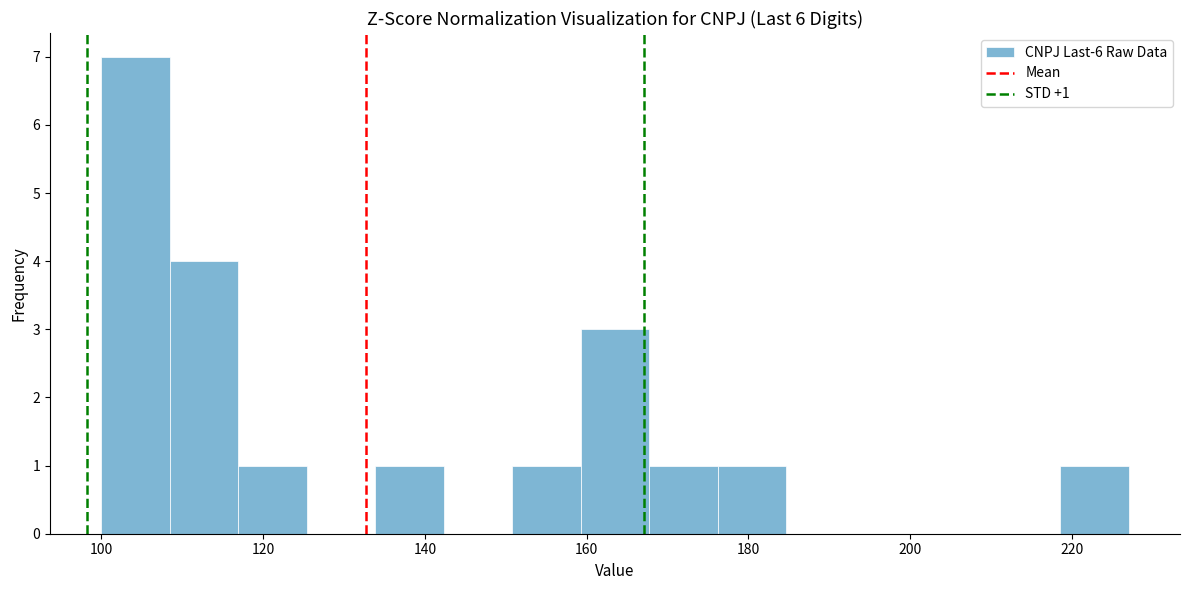

Which range on the x-axis has the tallest bar?

100 to 108